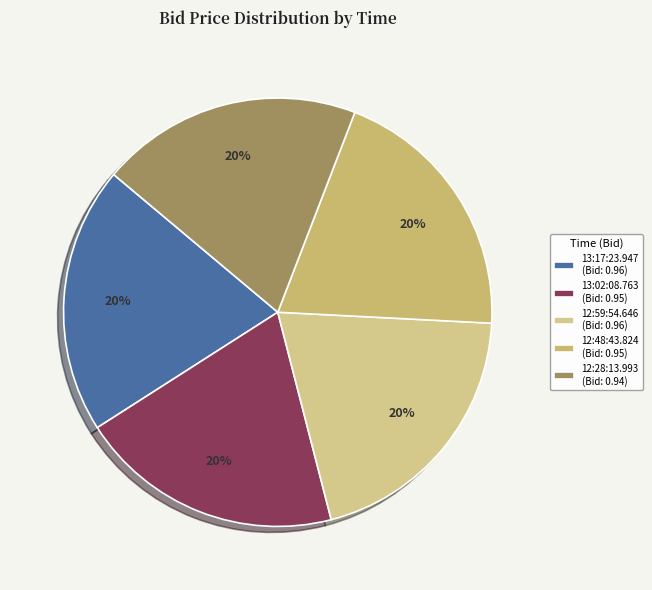

Is it true that 13:17:23.947 is 6% of the pie?

False